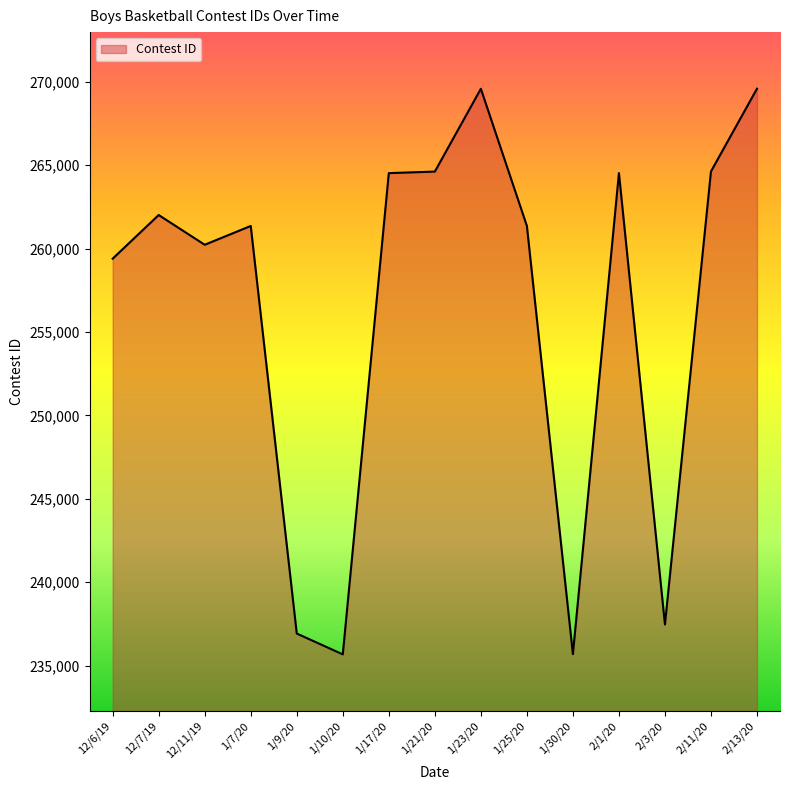

Where is the data nearest to the value 252634?

12/6/19